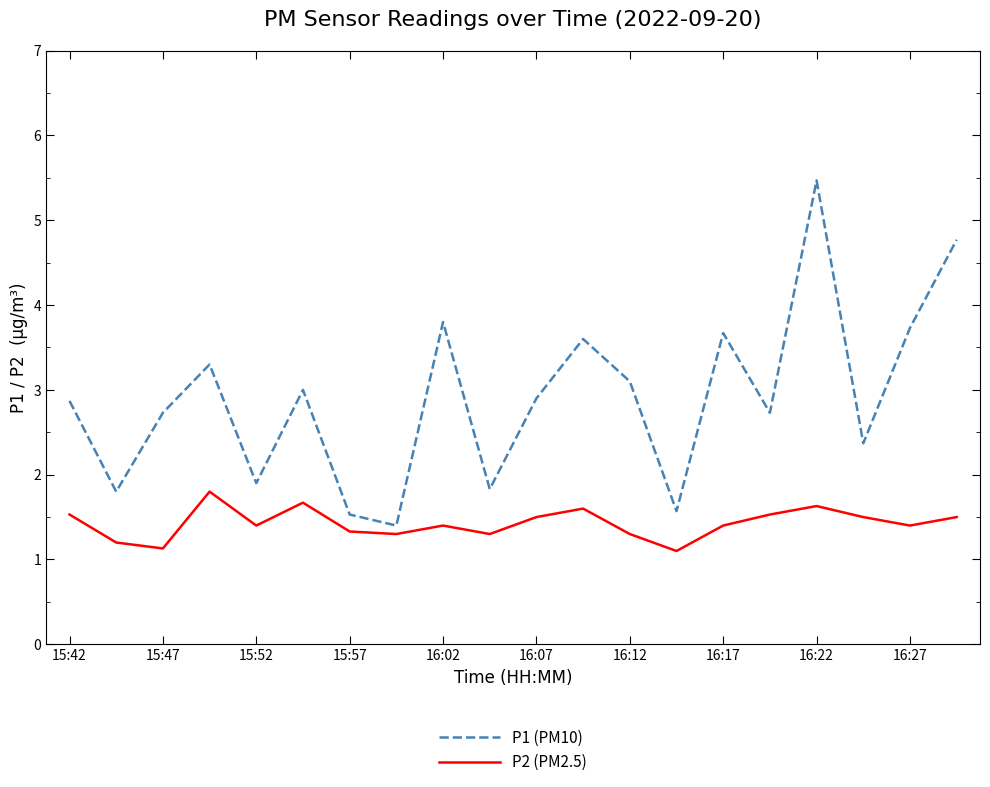

Which series has the largest range (max minus min)?

P1 (PM10)